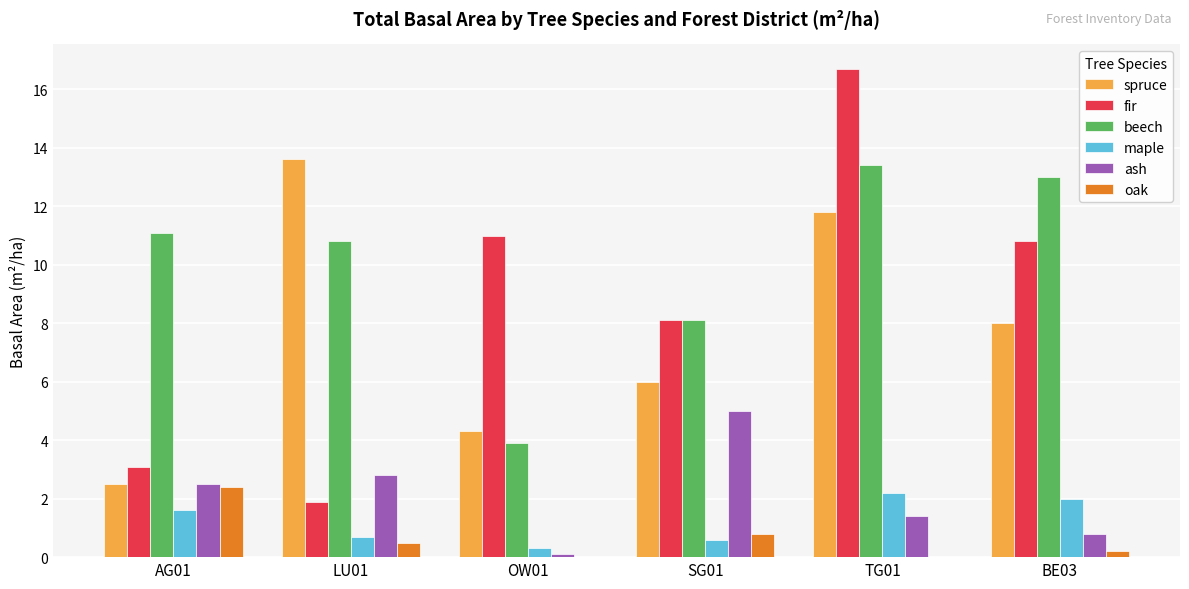

Where is beech nearest to the value 8?

SG01